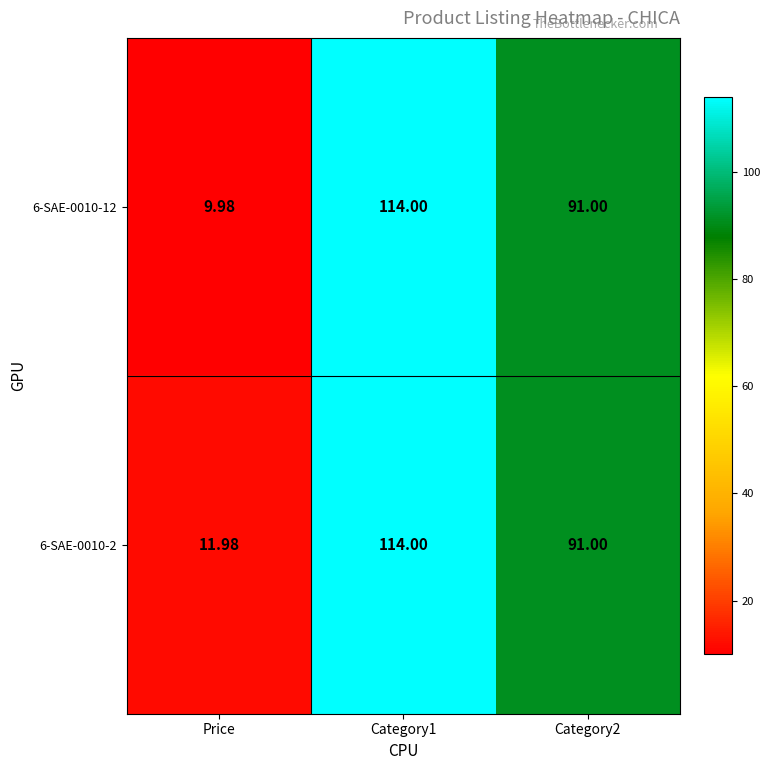

Is the value of 6-SAE-0010-12 at Price greater than the value of 6-SAE-0010-2 at Price?

No